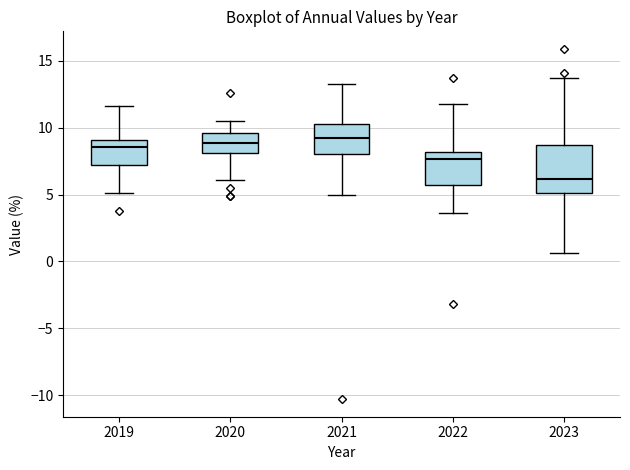

Reading left to right, read every box against the y-axis: the position of its median line, the range the box covers, and the ends of its whiskers. The values are not printed on the chart, so give them approximately, as read against the axis.

2019: median 8.5, box 7.0 to 9.0, whiskers 5.0 to 11.5
2020: median 9.0, box 8.0 to 9.5, whiskers 6.0 to 10.5
2021: median 9.0, box 8.0 to 10.5, whiskers 5.0 to 13.5
2022: median 7.5, box 5.5 to 8.0, whiskers 3.5 to 12.0
2023: median 6.0, box 5.0 to 8.5, whiskers 0.5 to 13.5